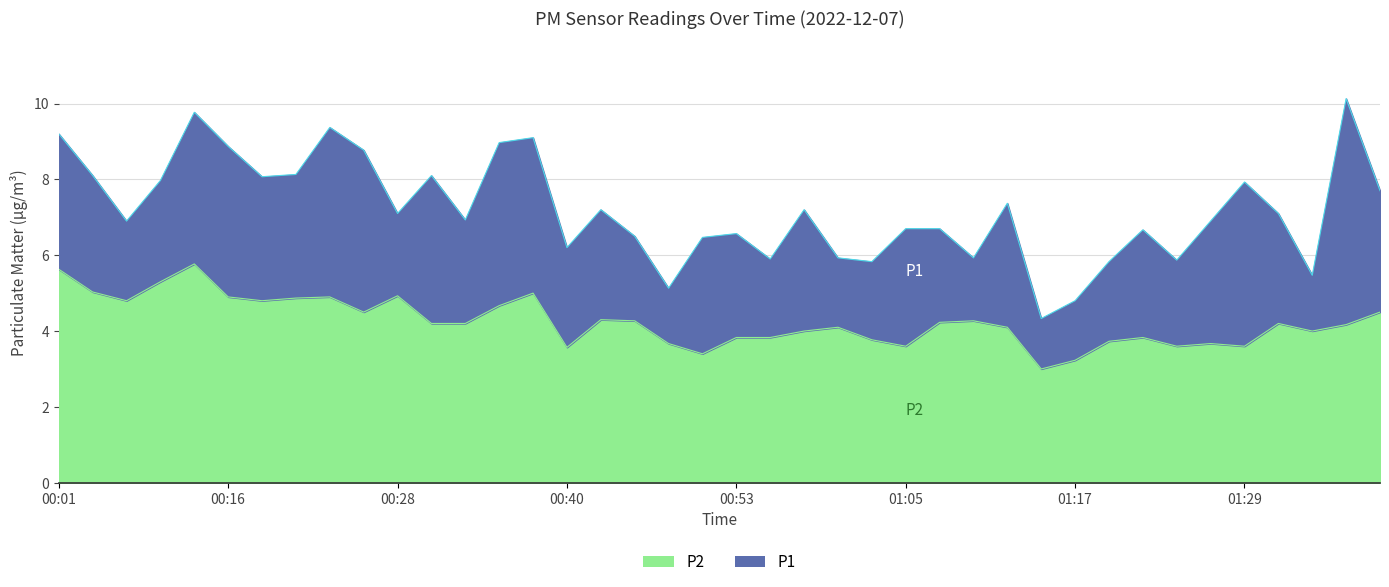

What value does the P2 series have at 01:10?

4.3